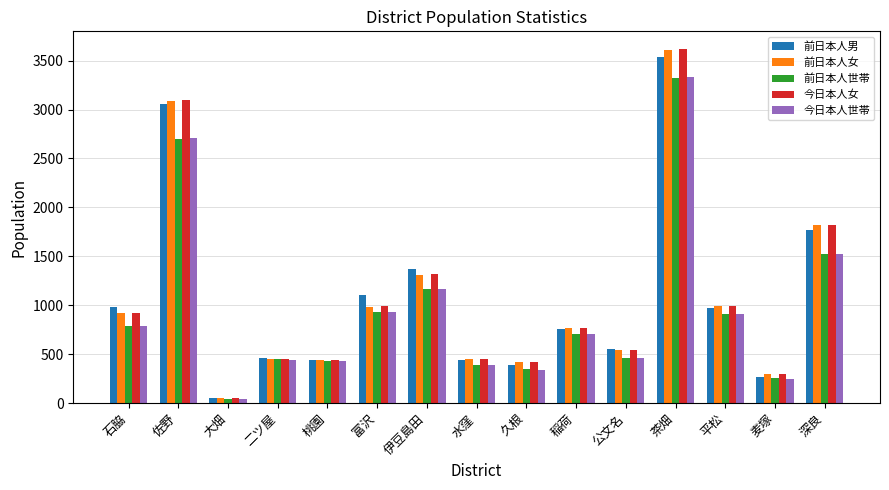

Which series has the widest spread of values?

今日本人女